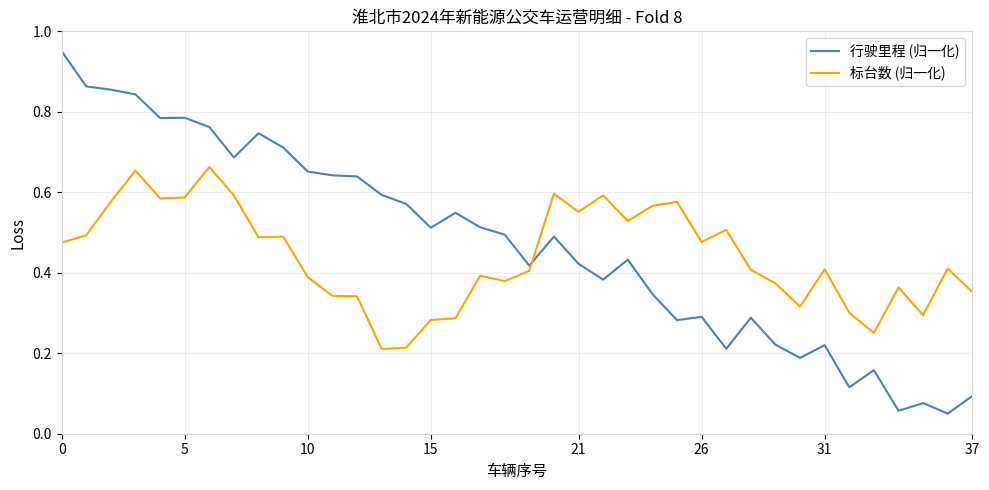

True or false: 标台数 (归一化) has more than 2 points higher than both neighbors.

True